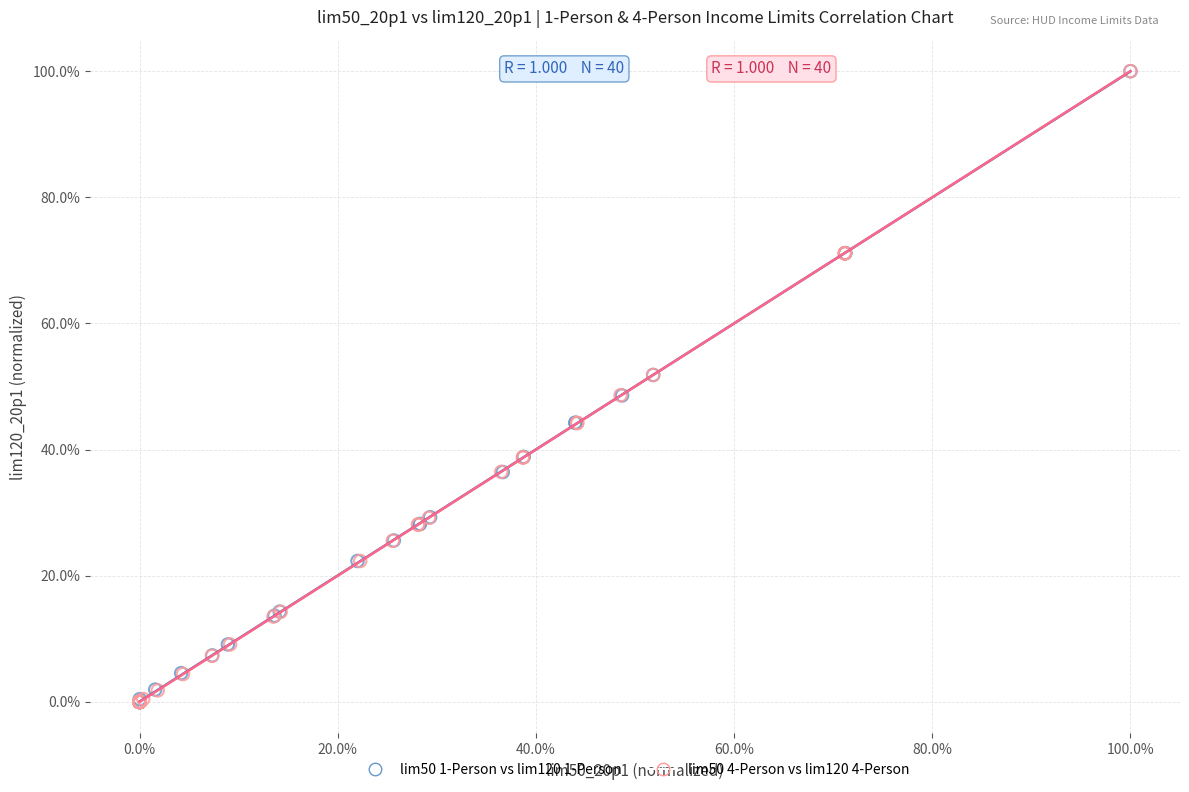

What are all the series names shown in the legend?

lim50 1-Person vs lim120 1-Person, lim50 4-Person vs lim120 4-Person